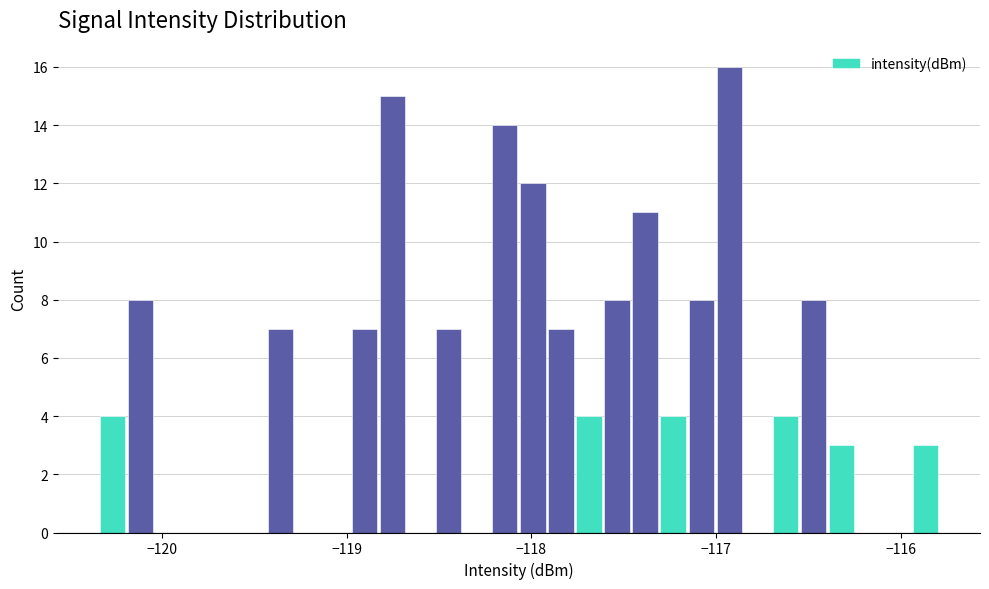

Read against the x-axis, roughly where is the centre of the tallest bar?

-116.9